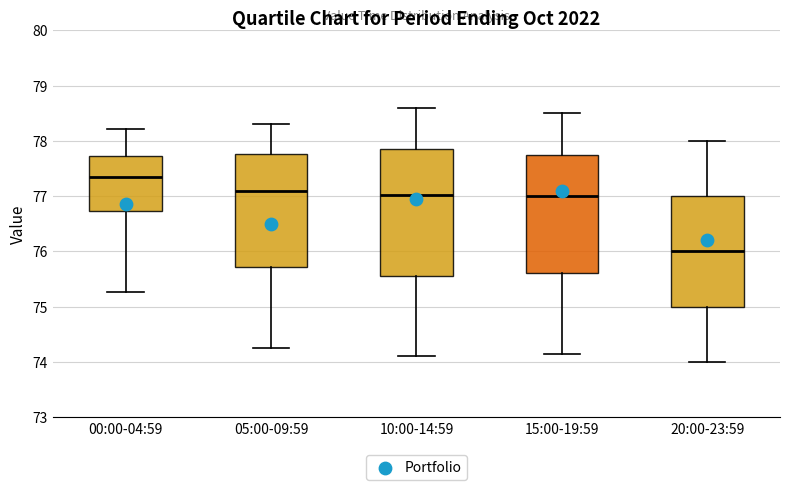

Which box's median line is the highest?

00:00-04:59